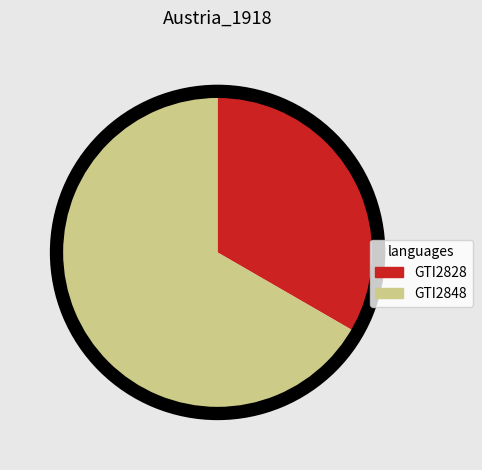

Combined, what portion of the pie is GTI2828 and GTI2848?

100.0%